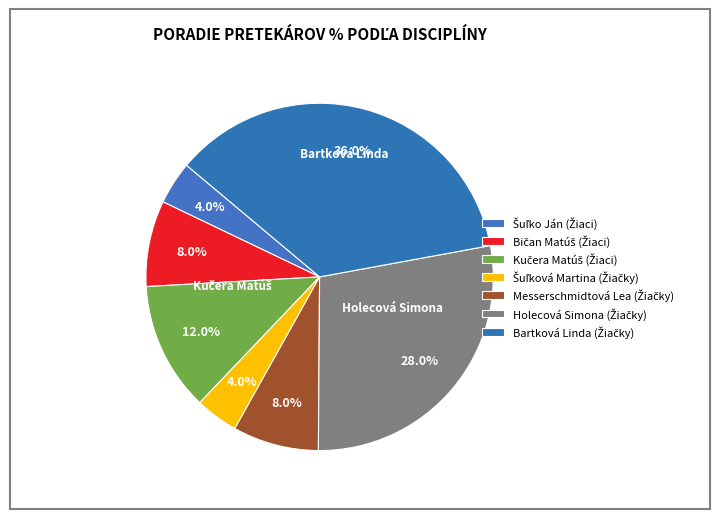

Which slice is the smallest?

Šuľko Ján (Žiaci)